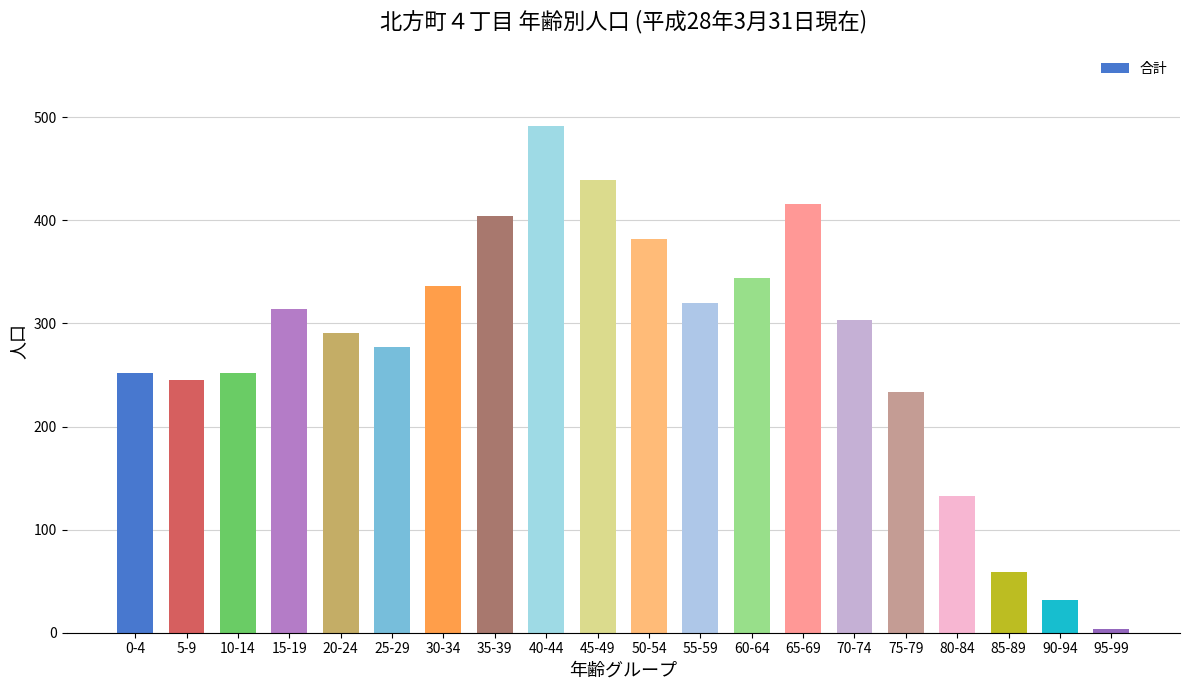

Reading left to right, list all the values displayed in this chart.

252	245	252	314	291	277	336	404	492	439	382	320	344	416	303	234	133	59	32	4